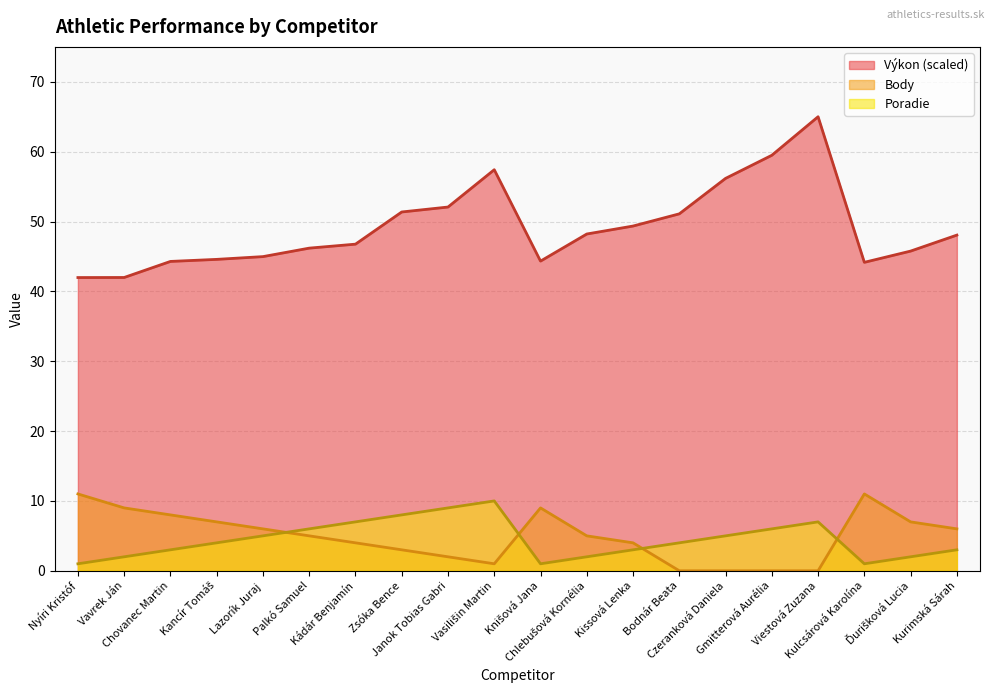

Which series changed the most between Knišová Jana and Kissová Lenka?

Výkon